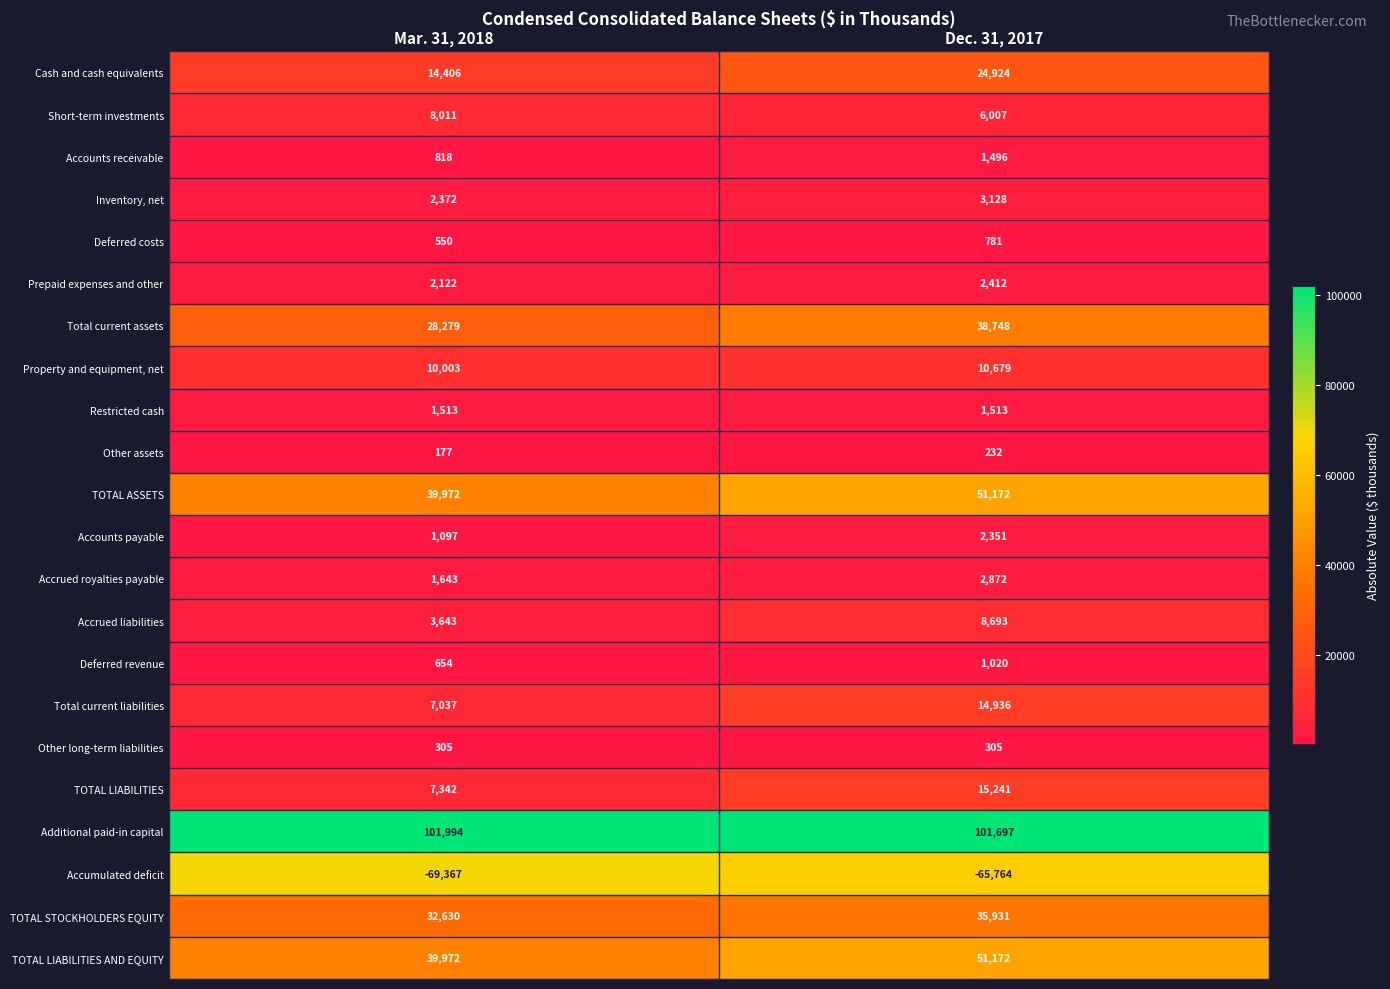

List the labels in order of Other assets value, largest first.

Dec. 31, 2017, Mar. 31, 2018